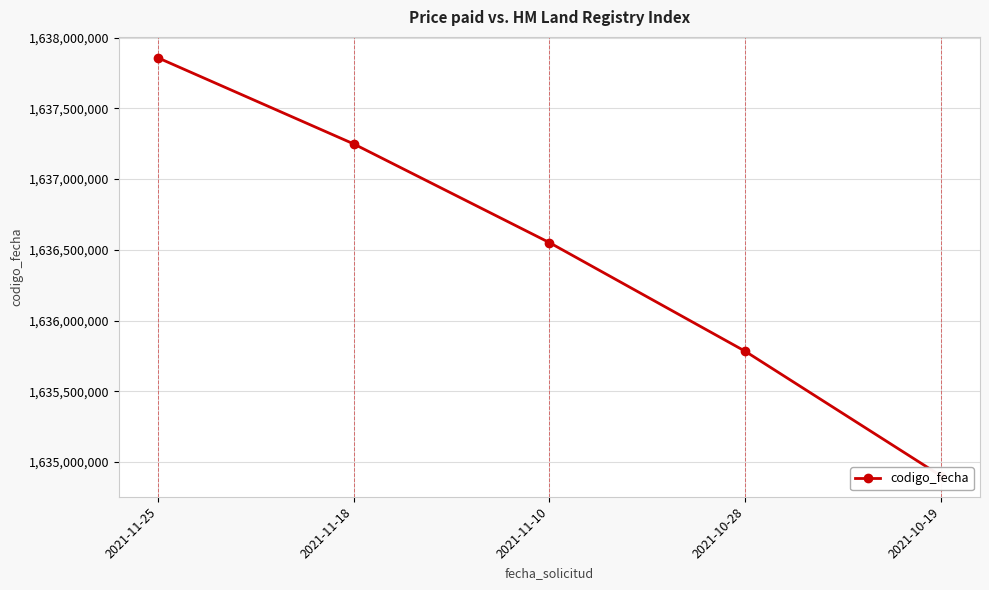

What is the average value?

1636468731